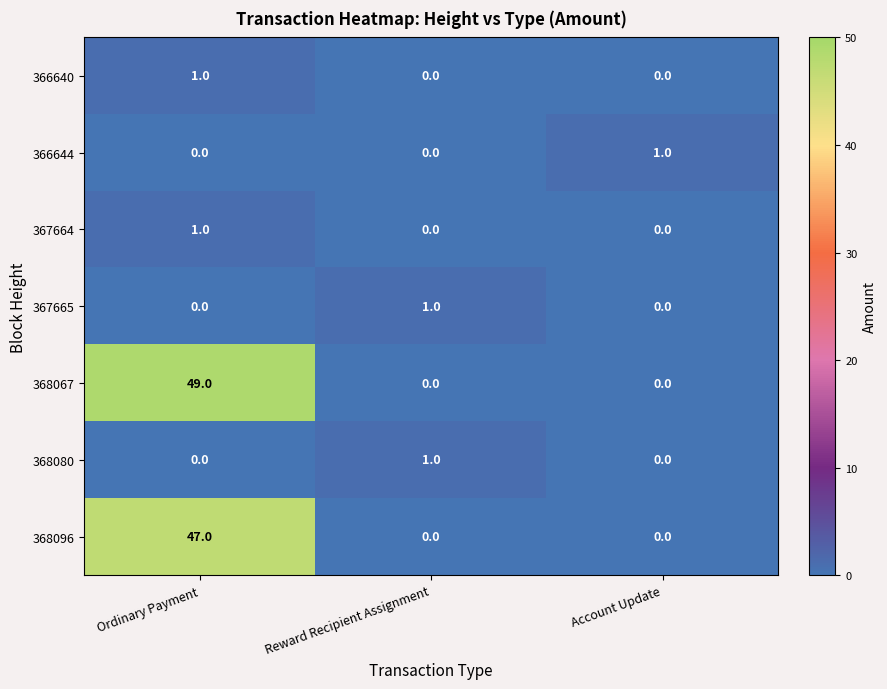

The 368096 series shows -15 at Reward Recipient Assignment. True or false?

False